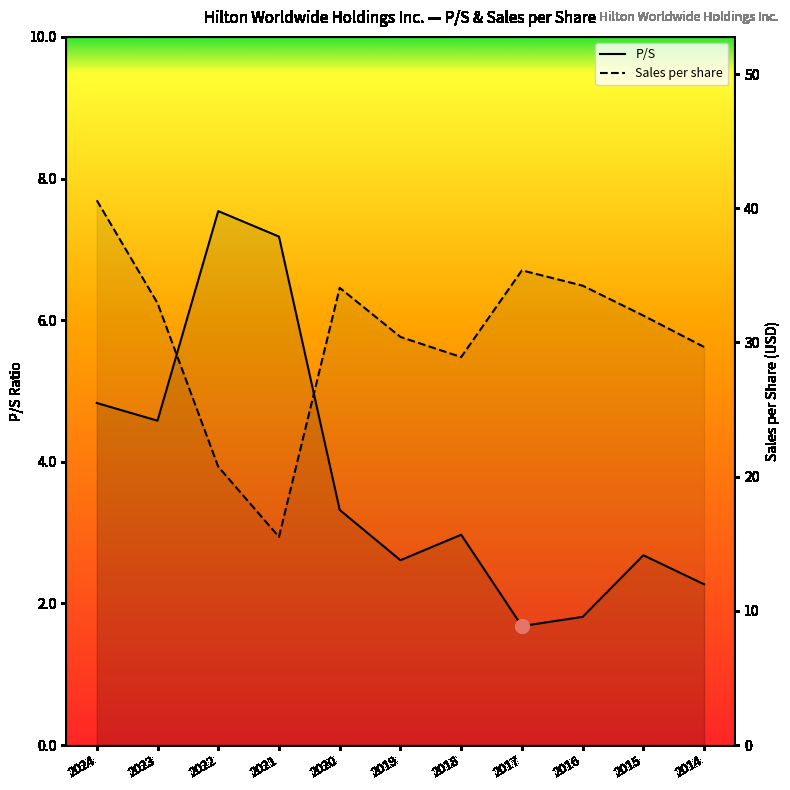

The value of P/S at 2016 is 1.8. True or false?

True